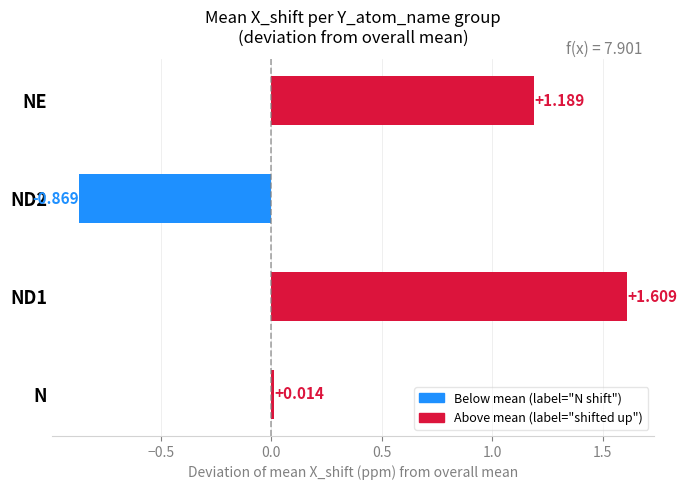

At which label is the value closest to 0?

N